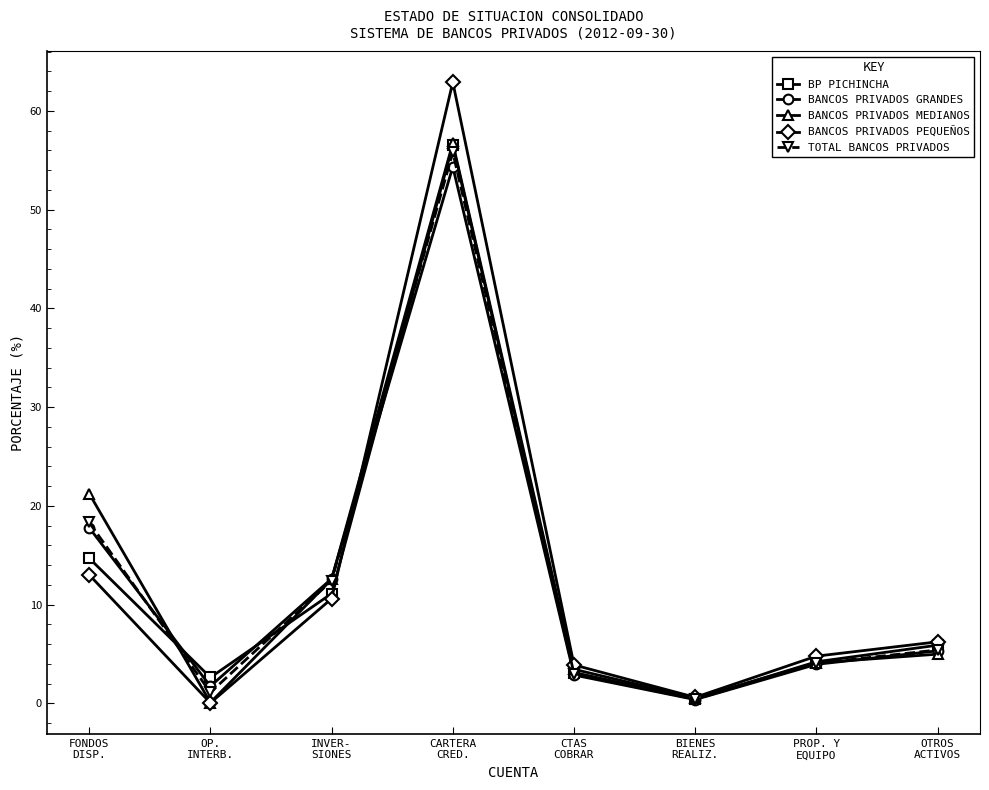

At which label does BANCOS PRIVADOS GRANDES reach its peak?

CARTERA
CRED.